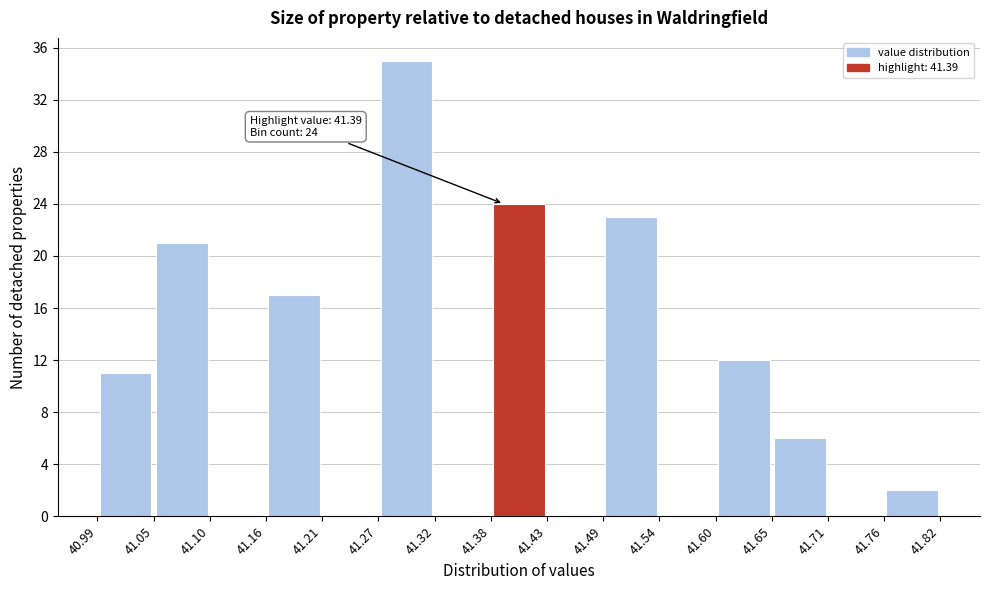

Which range on the x-axis has the tallest bar?

41.27 to 41.32